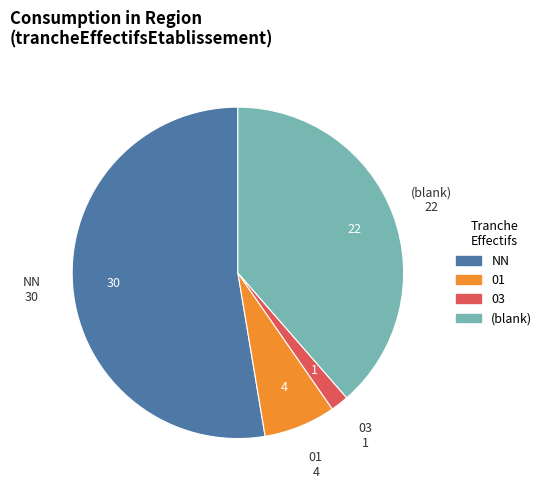

Which category has the smallest portion of the pie?

03